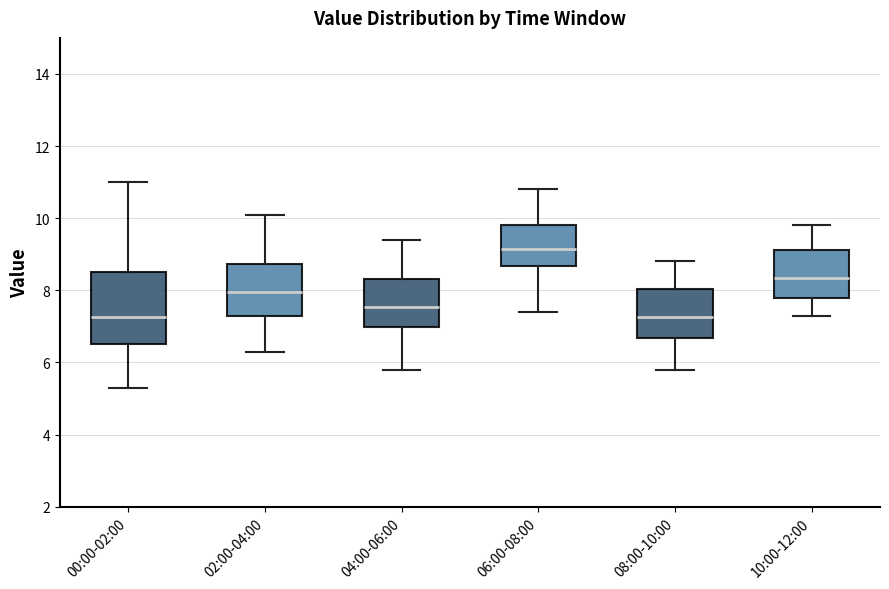

Reading left to right, read every box against the y-axis: the position of its median line, the range the box covers, and the ends of its whiskers. The values are not printed on the chart, so give them approximately, as read against the axis.

00:00-02:00: median 7.2, box 6.6 to 8.6, whiskers 5.4 to 11.0
02:00-04:00: median 8.0, box 7.2 to 8.8, whiskers 6.4 to 10.2
04:00-06:00: median 7.6, box 7.0 to 8.4, whiskers 5.8 to 9.4
06:00-08:00: median 9.2, box 8.6 to 9.8, whiskers 7.4 to 10.8
08:00-10:00: median 7.2, box 6.6 to 8.0, whiskers 5.8 to 8.8
10:00-12:00: median 8.4, box 7.8 to 9.2, whiskers 7.4 to 9.8